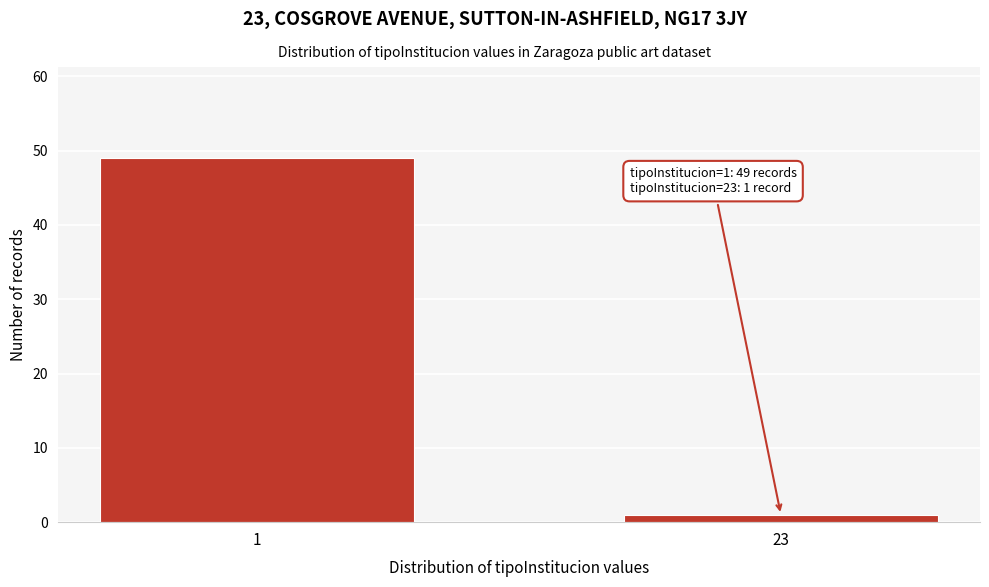

Reading left to right, transcribe all the data shown in this chart.

1=49	23=1